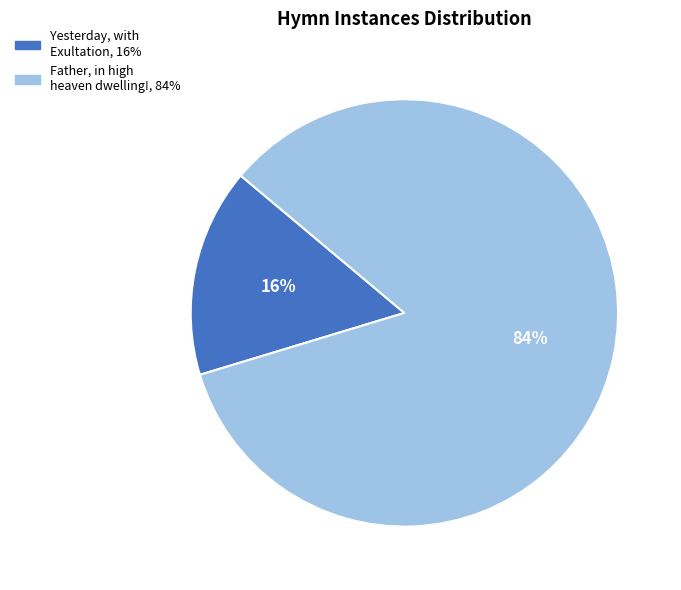

The Yesterday, with Exultation slice represents 30% of the pie. True or false?

False